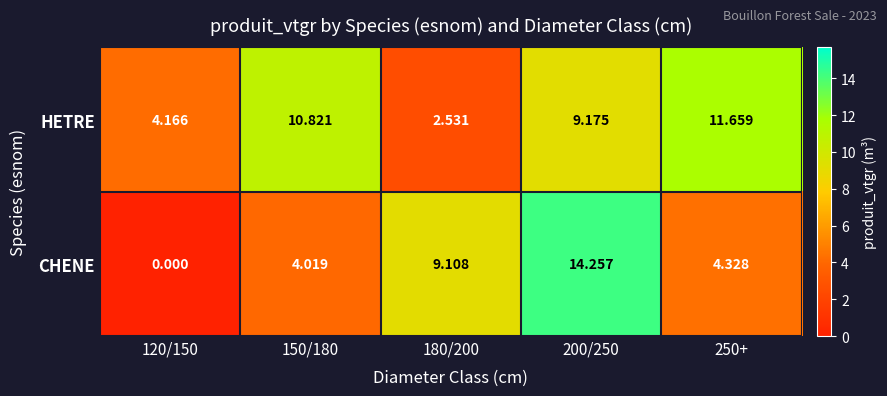

Which series has the widest spread of values?

CHENE